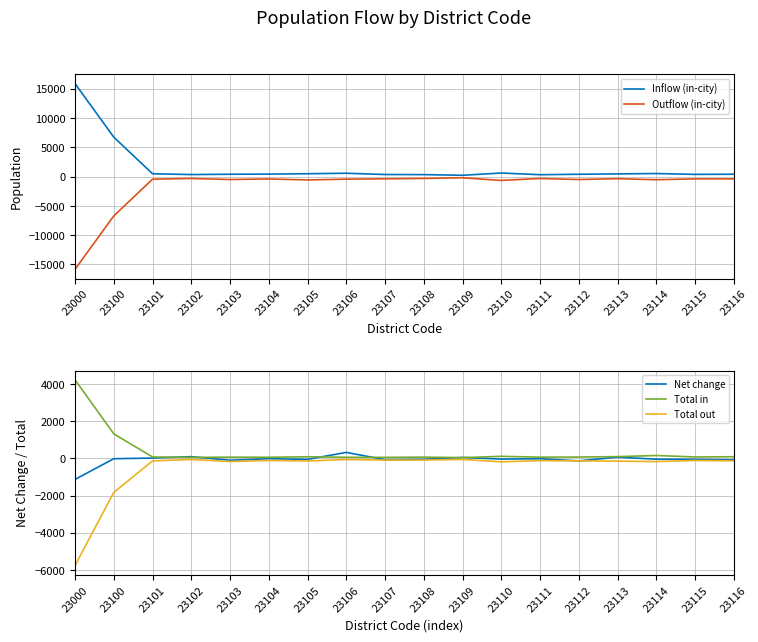

How many data points in Net change are above -32?

8